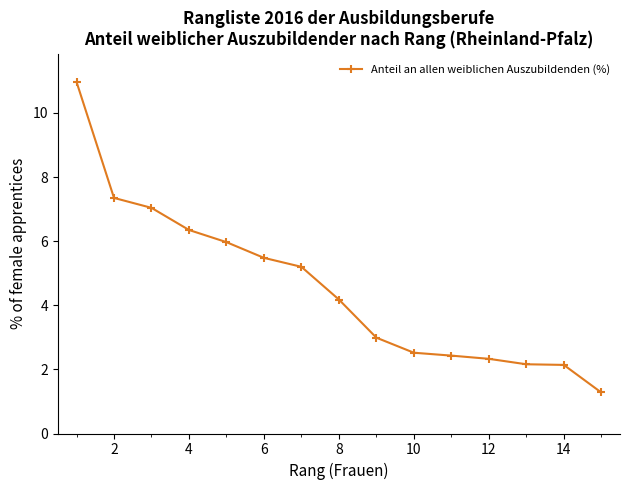

What is the minimum value shown in the chart?

1.3